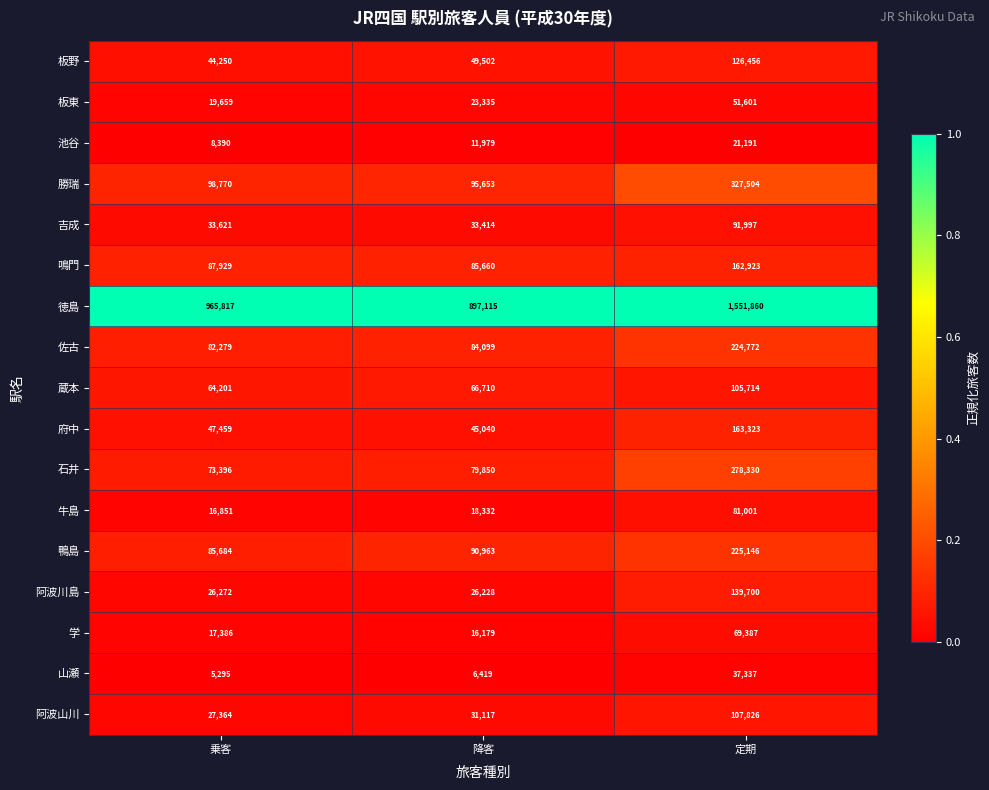

Is it true that 板東 equals 23335 at 降客?

True